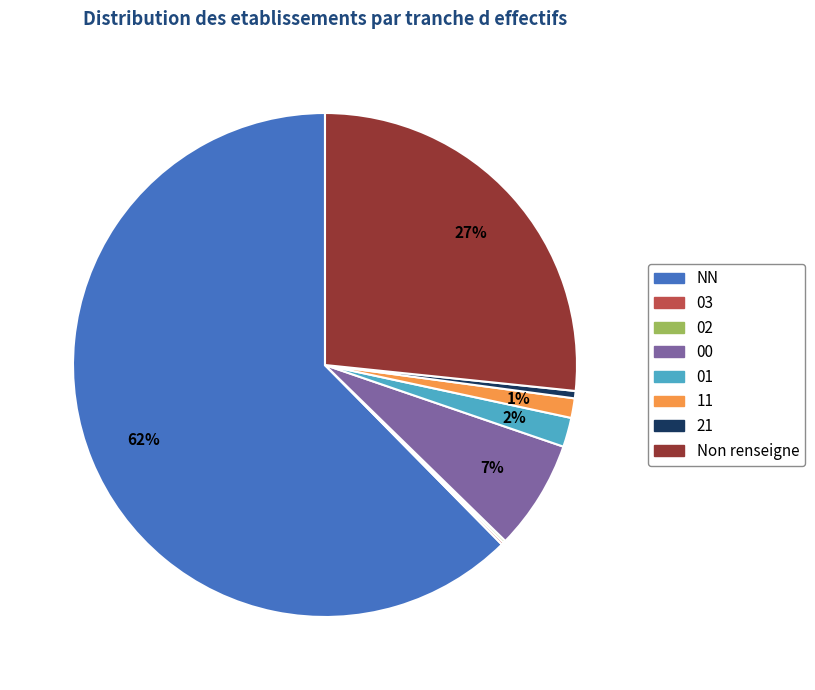

To the nearest percent, what is the average slice percentage?

12%